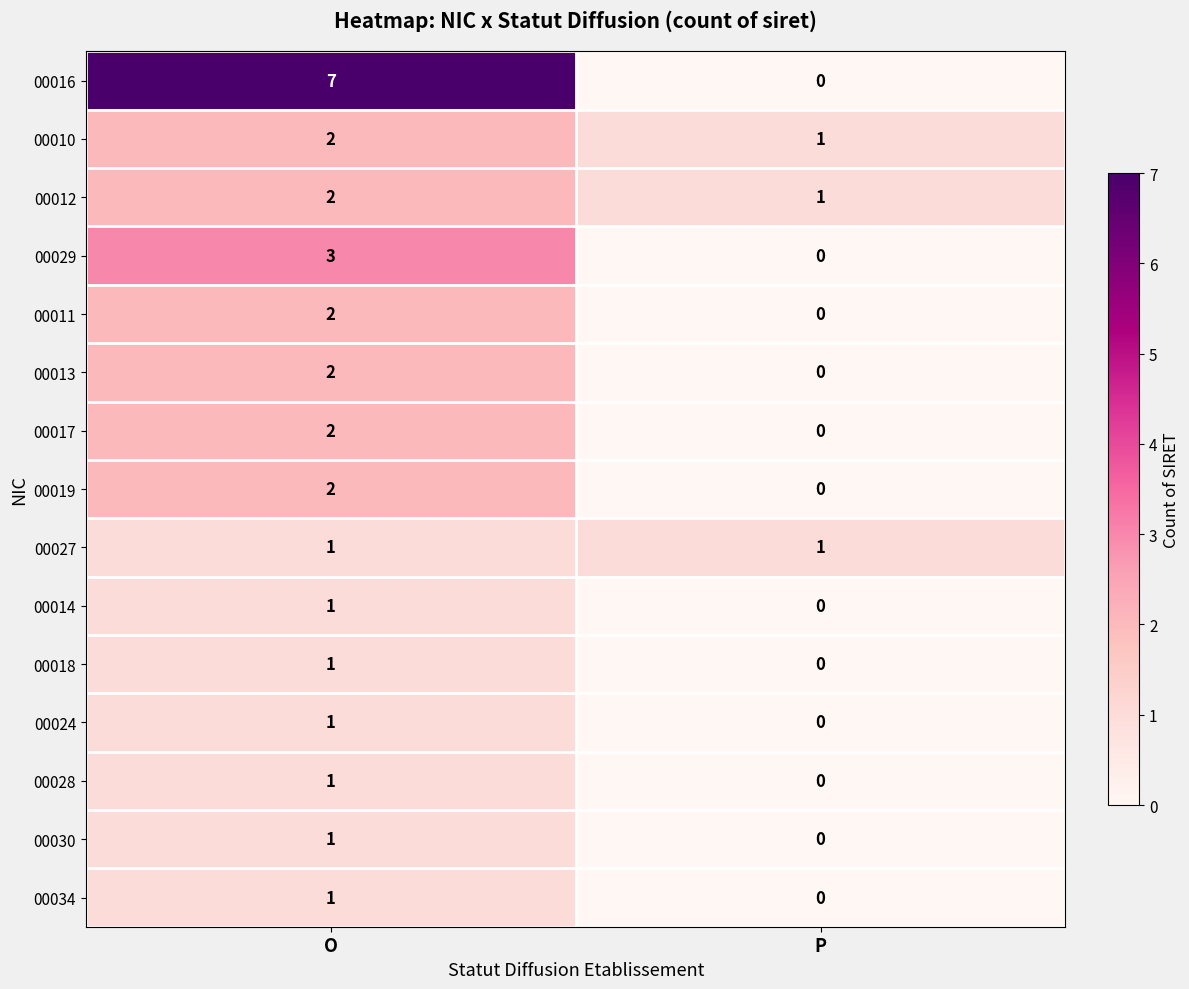

Rank the categories by 00017 value from highest to lowest.

O, P